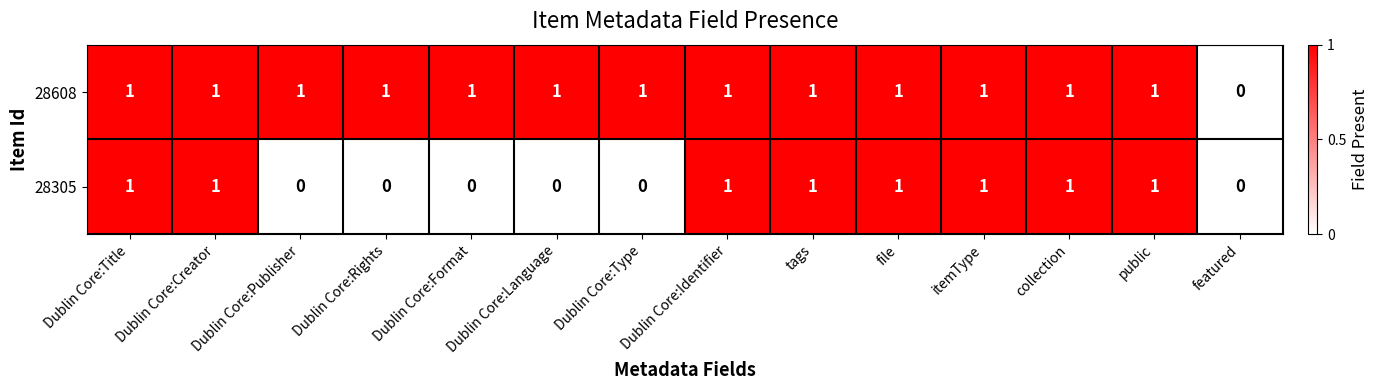

Is it true that 28305 equals -1 at Dublin Core:Language?

False